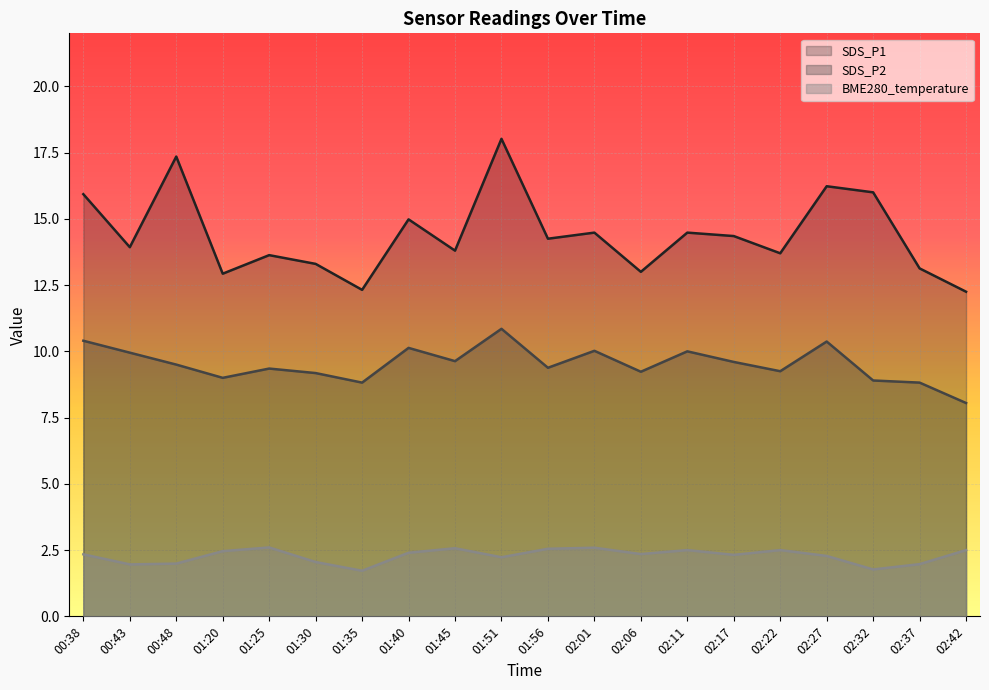

At which label does SDS_P2 first exceed 9?

00:38